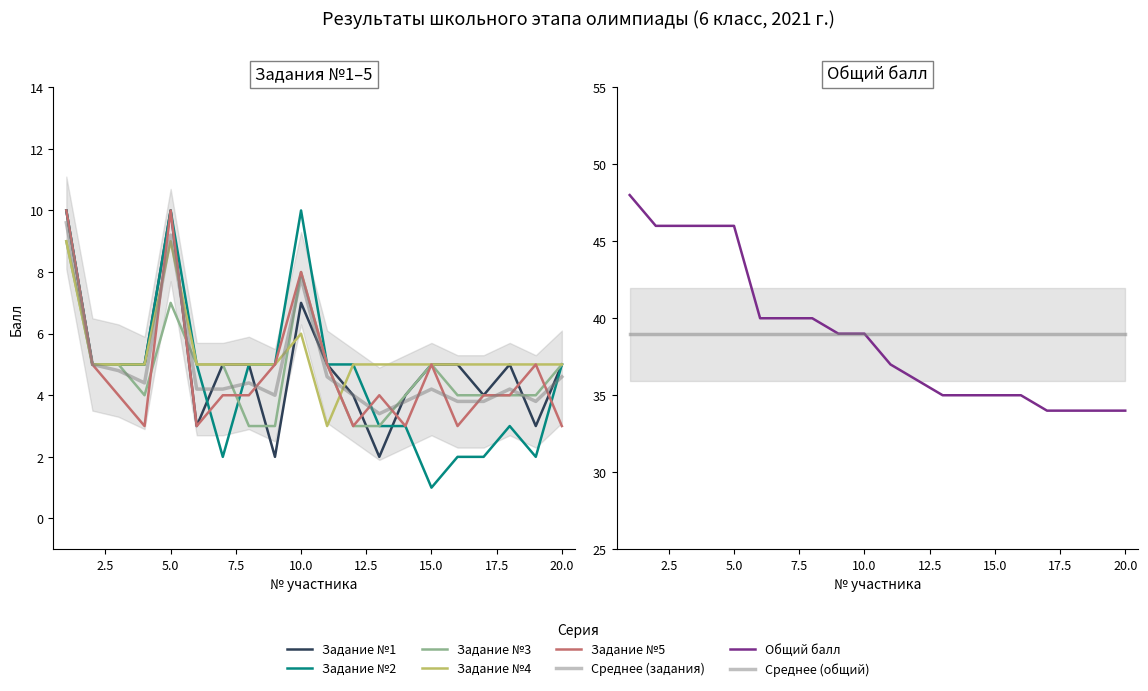

Is the value of Задание №5 at 14 greater than the value of Задание №3 at 19?

No